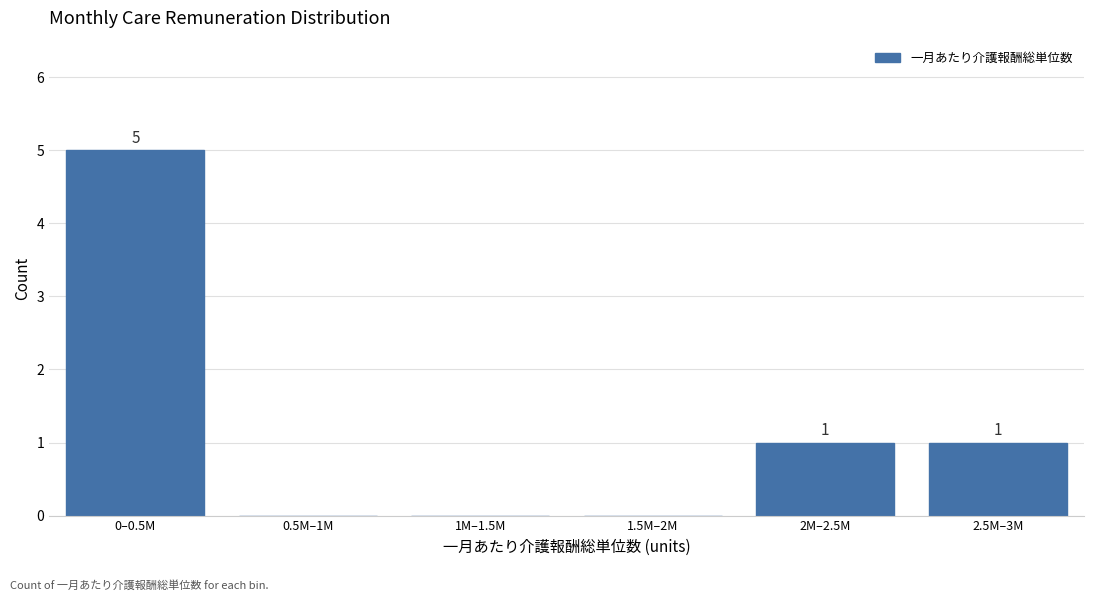

The chart shows a value of 0 at 0.5M–1M. True or false?

True